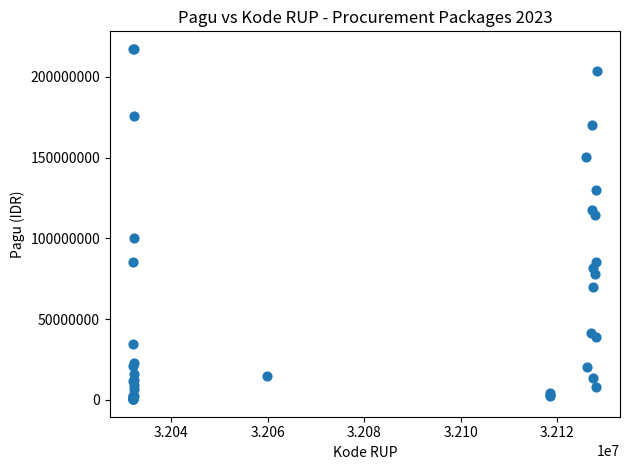

What Y value in the scatter plot is closest to 108830000?

114296000